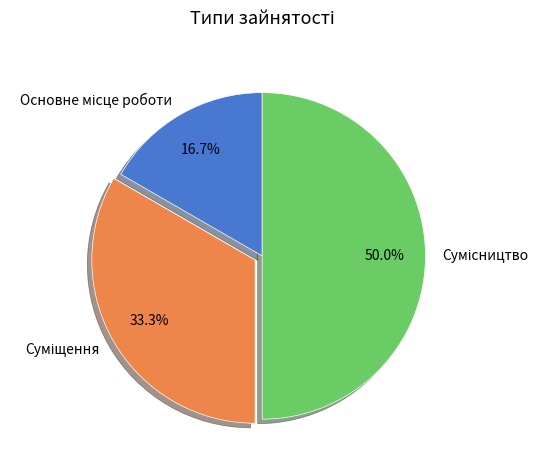

The Суміщення slice represents 33% of the pie. True or false?

True